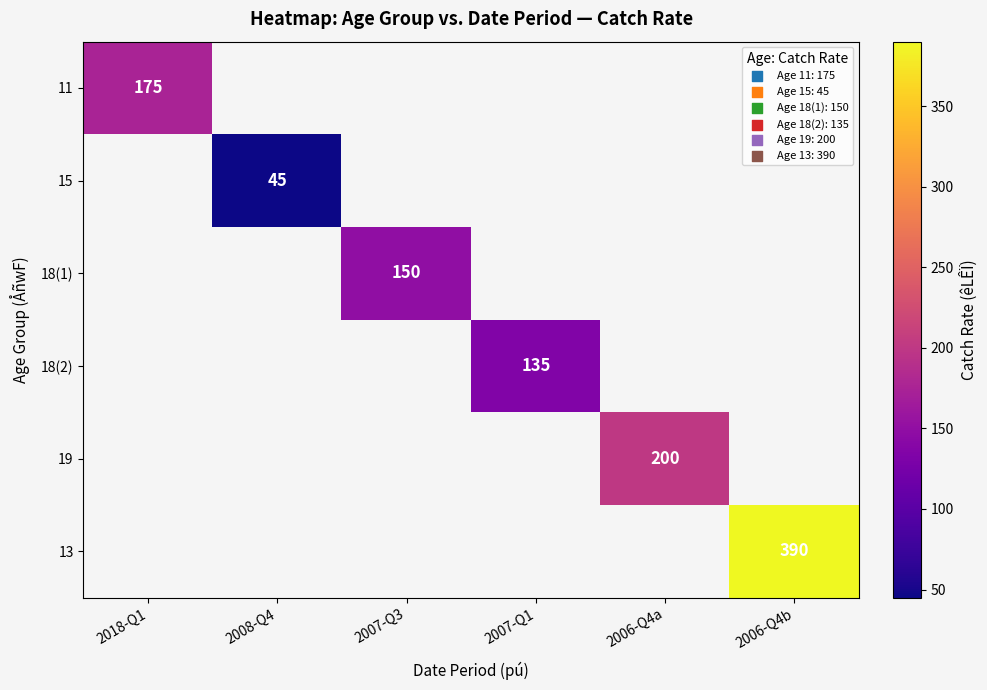

The value of 18(2) at 2007-Q1 is 37. True or false?

False